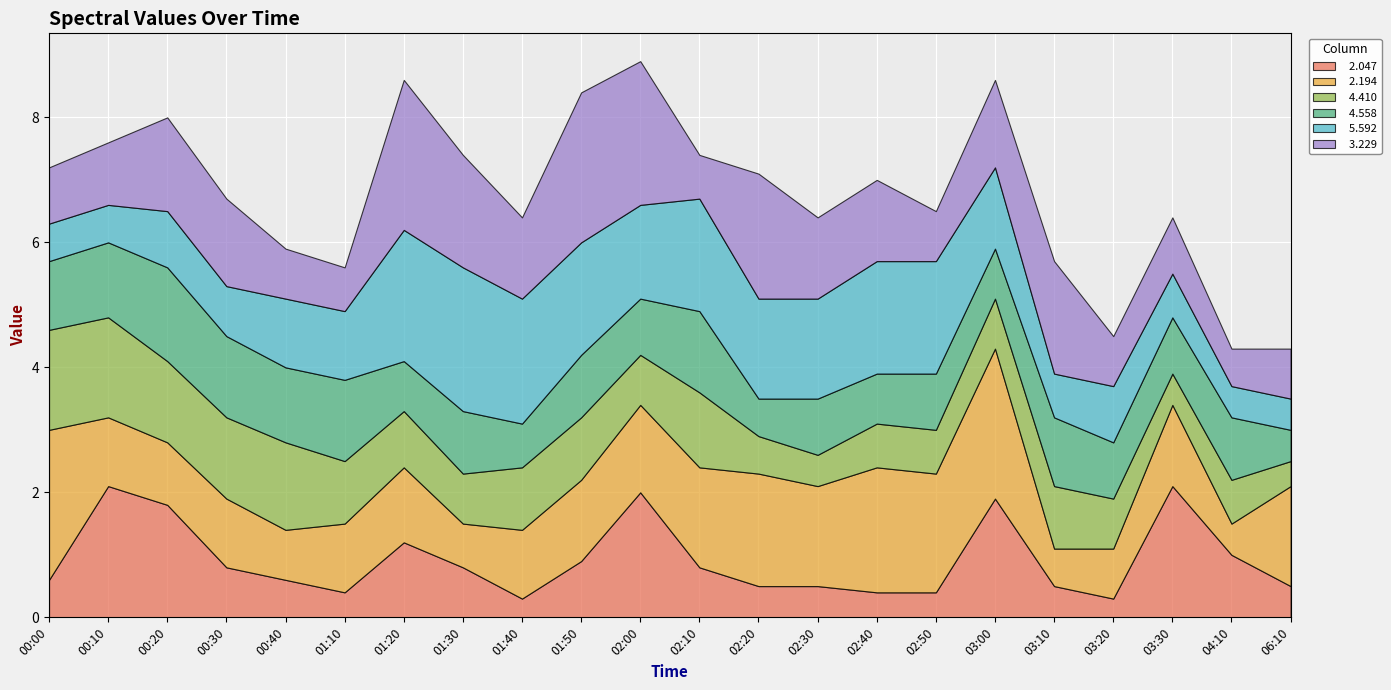

What are all the series names shown in the legend?

  2.047,   2.194,   4.410,   4.558,   5.592,   3.229